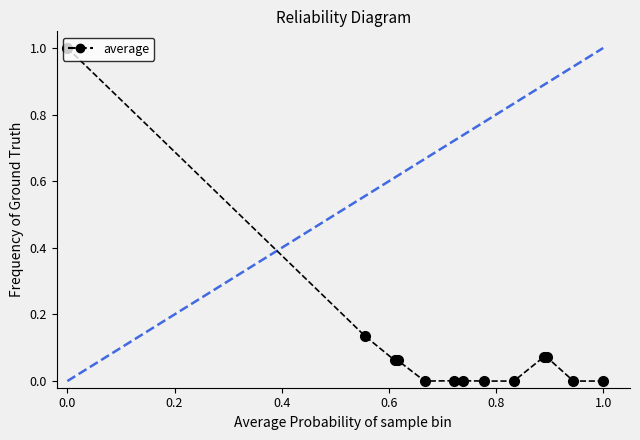

What is the sum of all values?

1.4